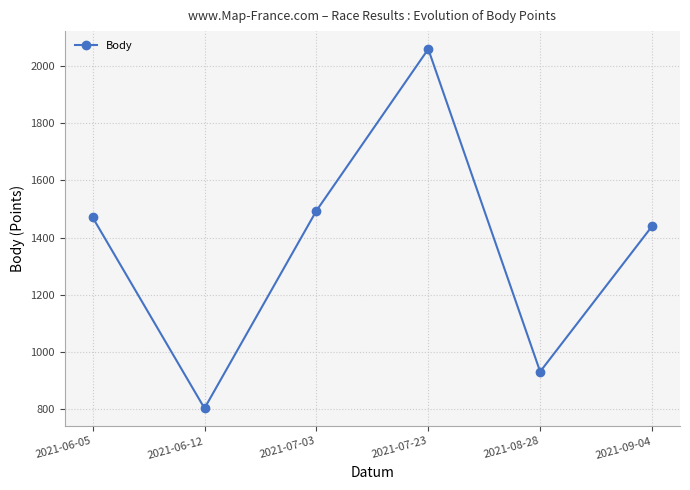

At which category does the data reach its first local peak?

2021-07-23